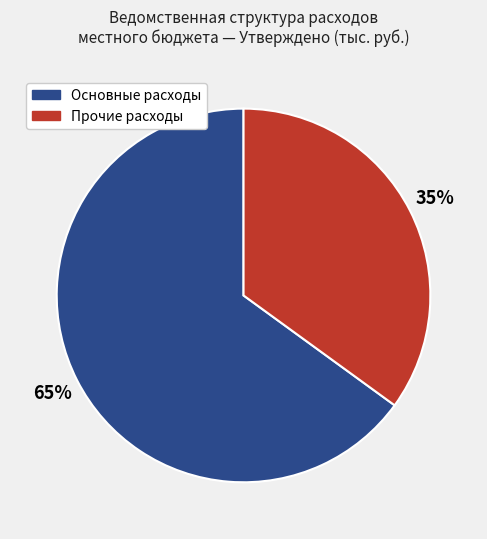

True or false: Прочие расходы accounts for 29% of the total.

False